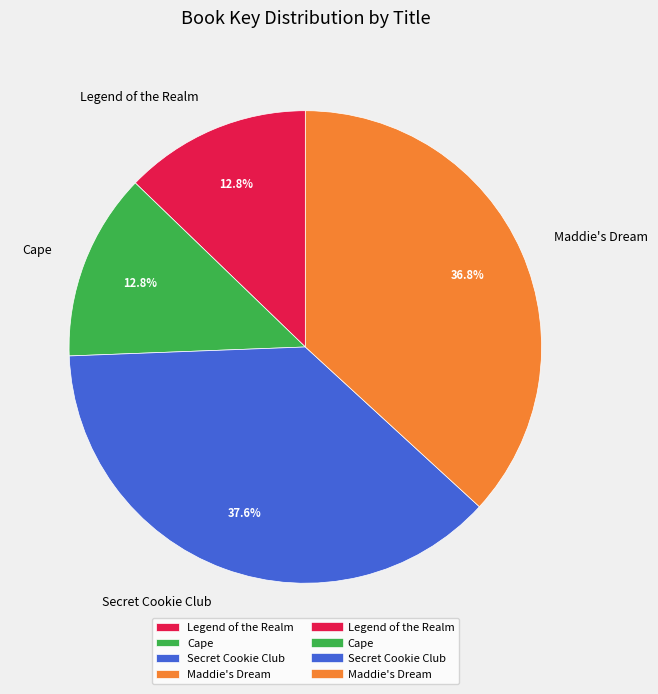

Which has a higher value, Secret Cookie Club or Legend of the Realm?

Secret Cookie Club